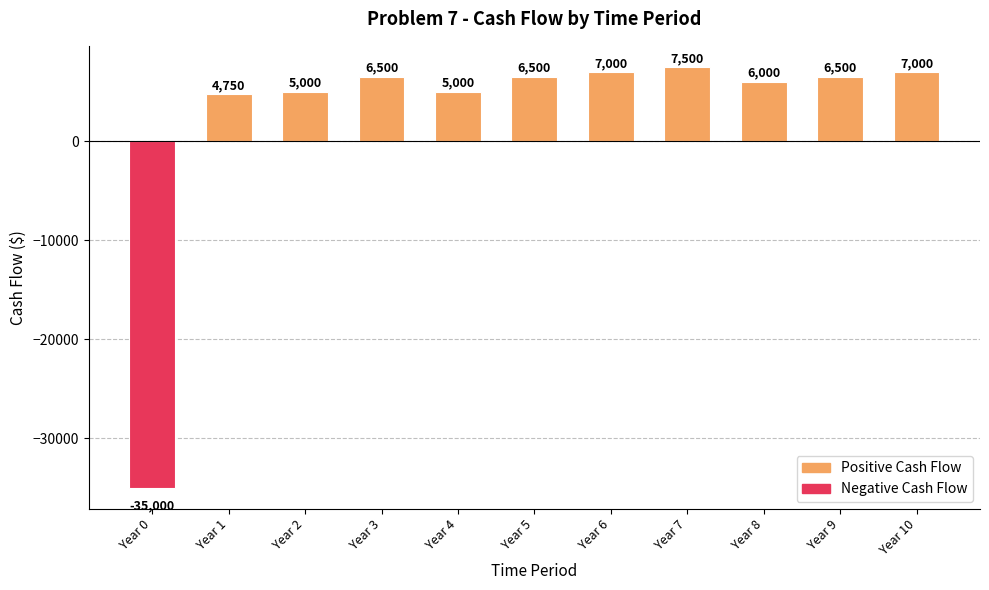

What is the average value?

2432